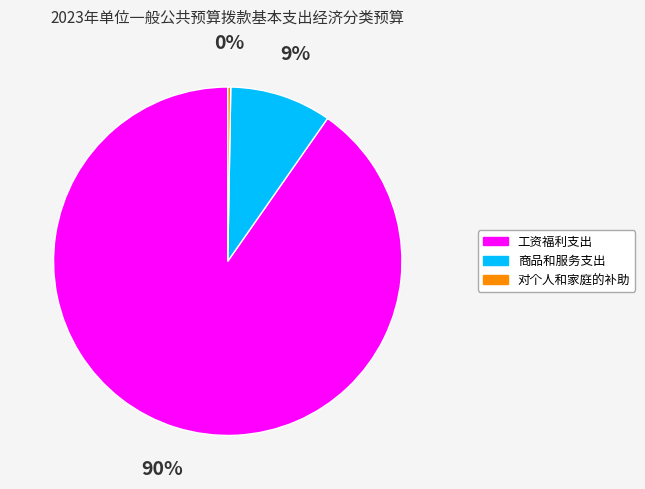

To the nearest percent, what is the average slice percentage?

33%